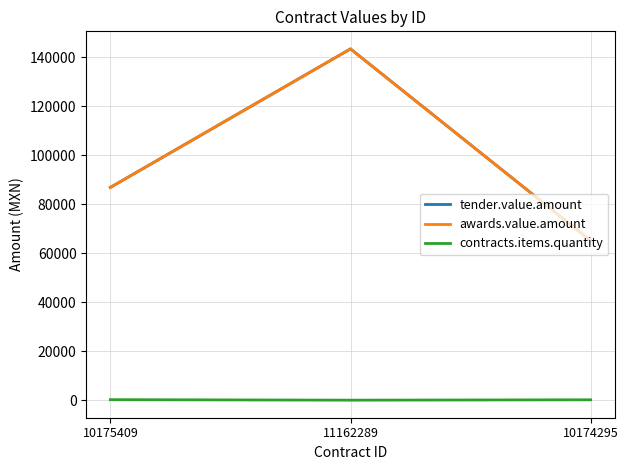

Does the chart display data point markers on the line(s)?

No